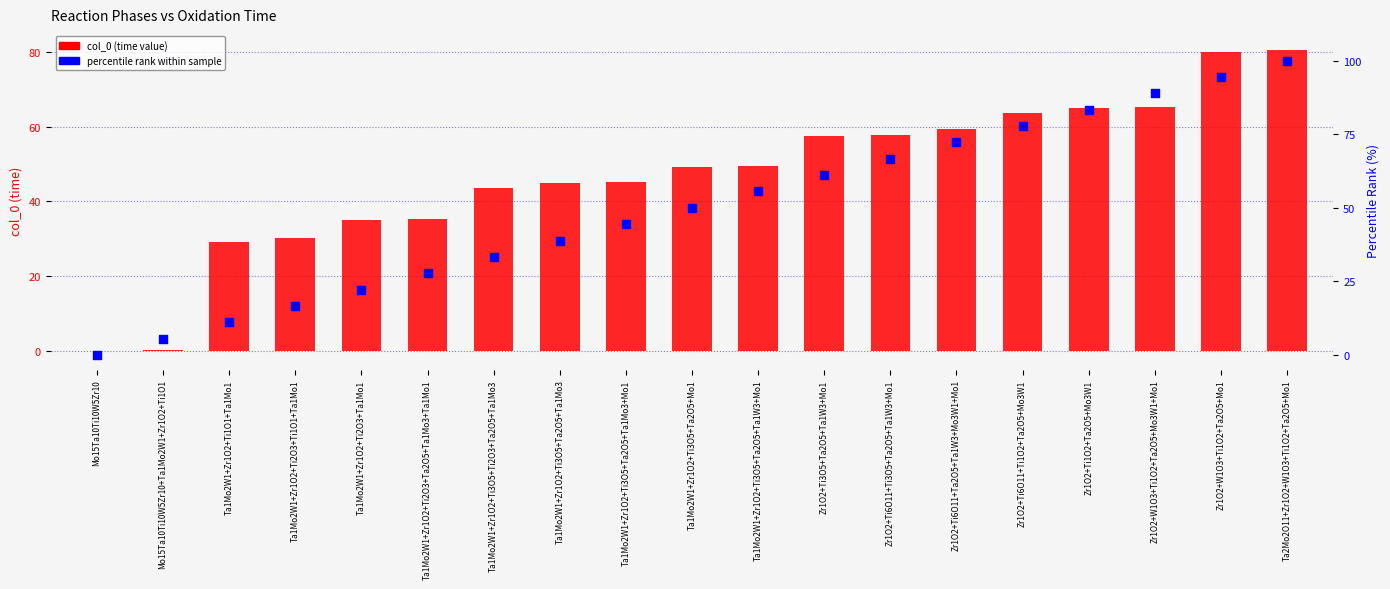

Which series contains the lowest Y value?

col_0 (time value)